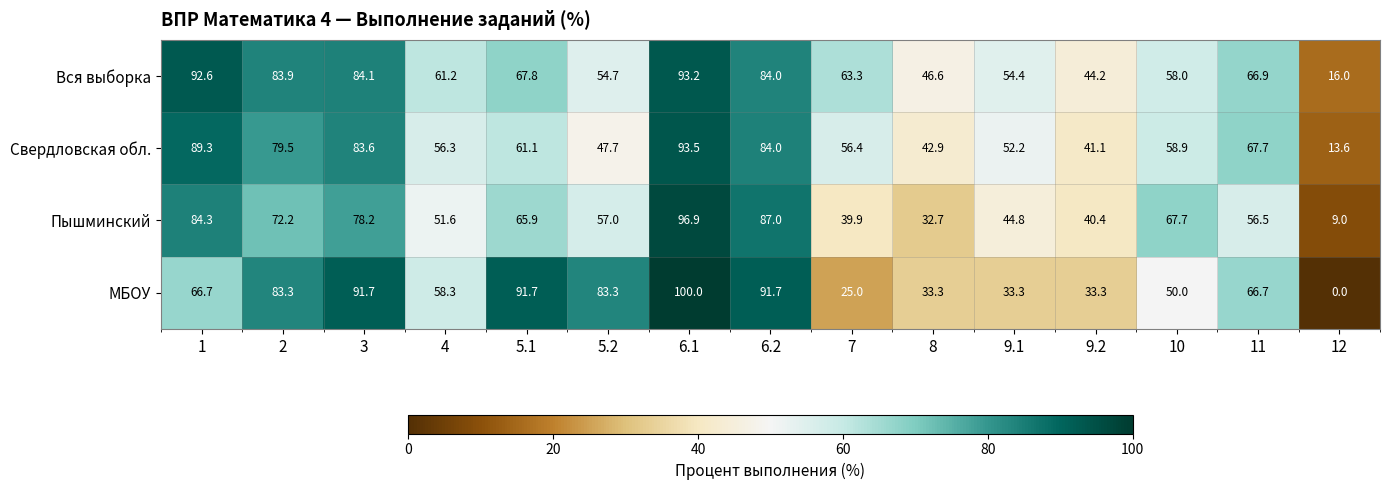

Which series has the largest total across all categories?

Вся выборка